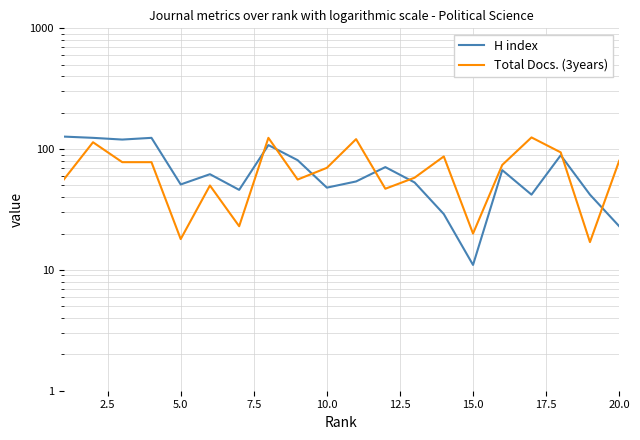

Count the number of categories in the chart.

20